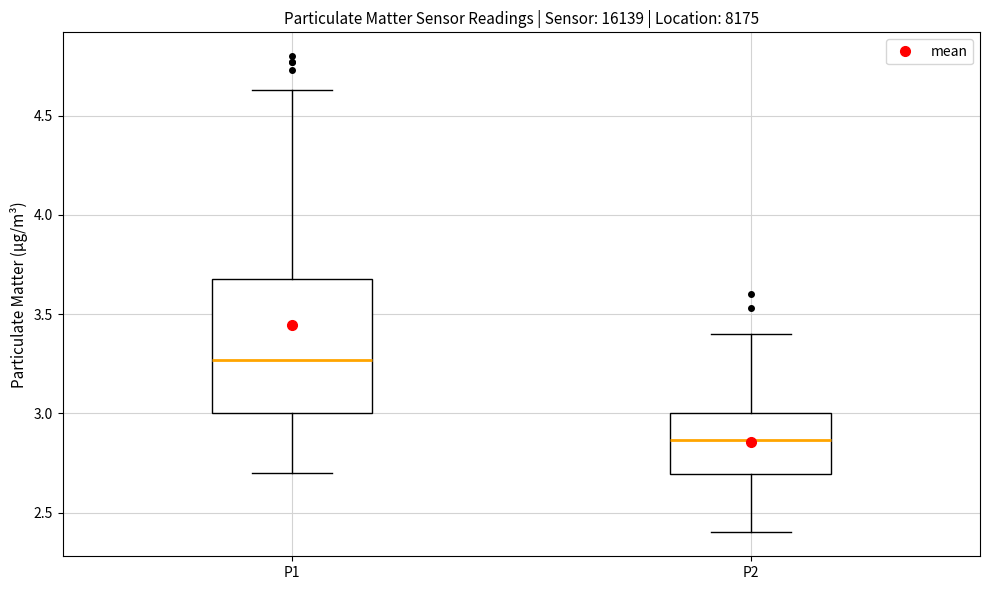

Where does the upper whisker of the box for P2 end on the y-axis? The values are not printed on the chart, so give them approximately, as read against the axis.

3.40